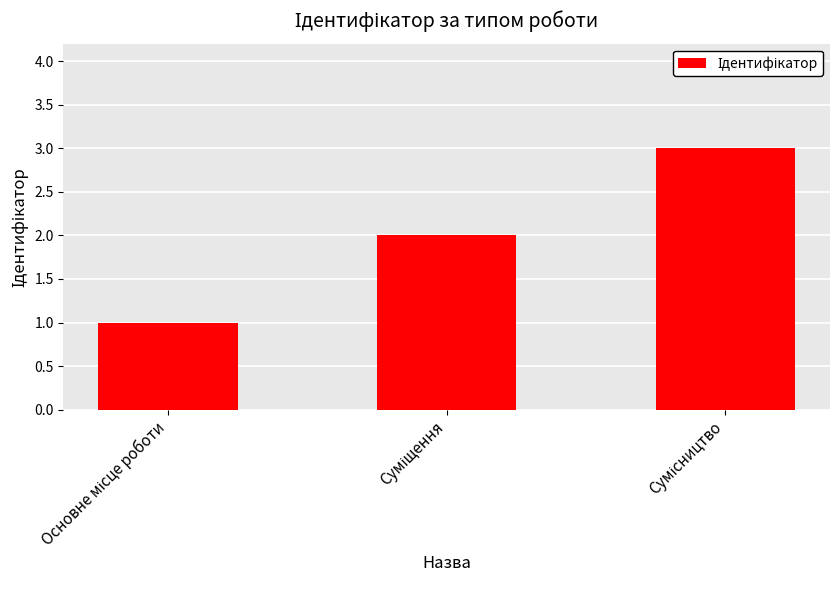

What is the sum of all values?

6